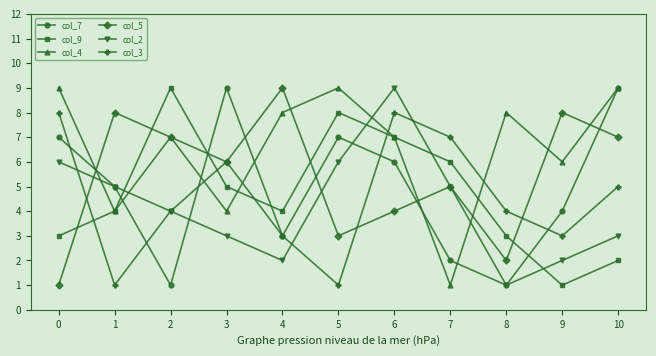

True or false: col_4 and col_9 cross at least once.

True